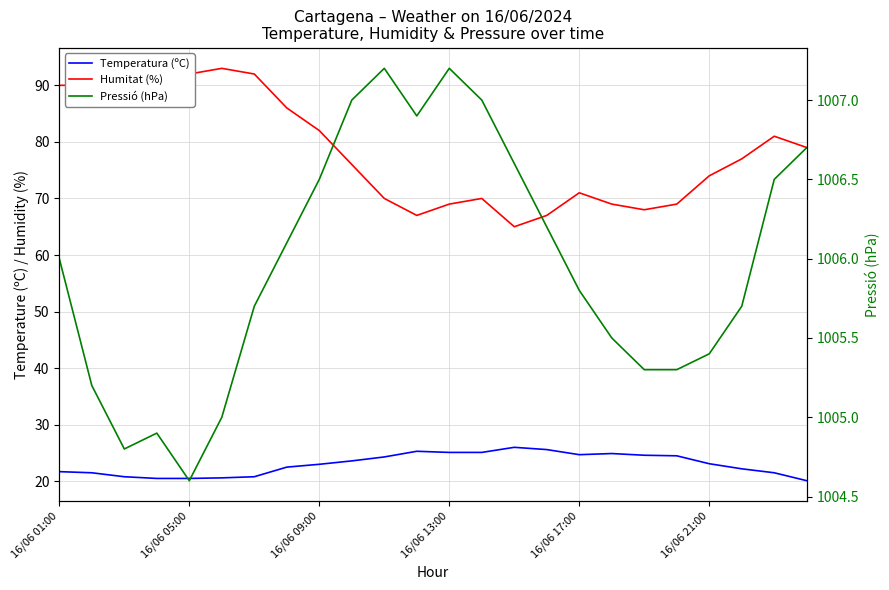

Is the value of Temperatura (ºC) at 17 greater than the value of Humitat (%) at 10?

No